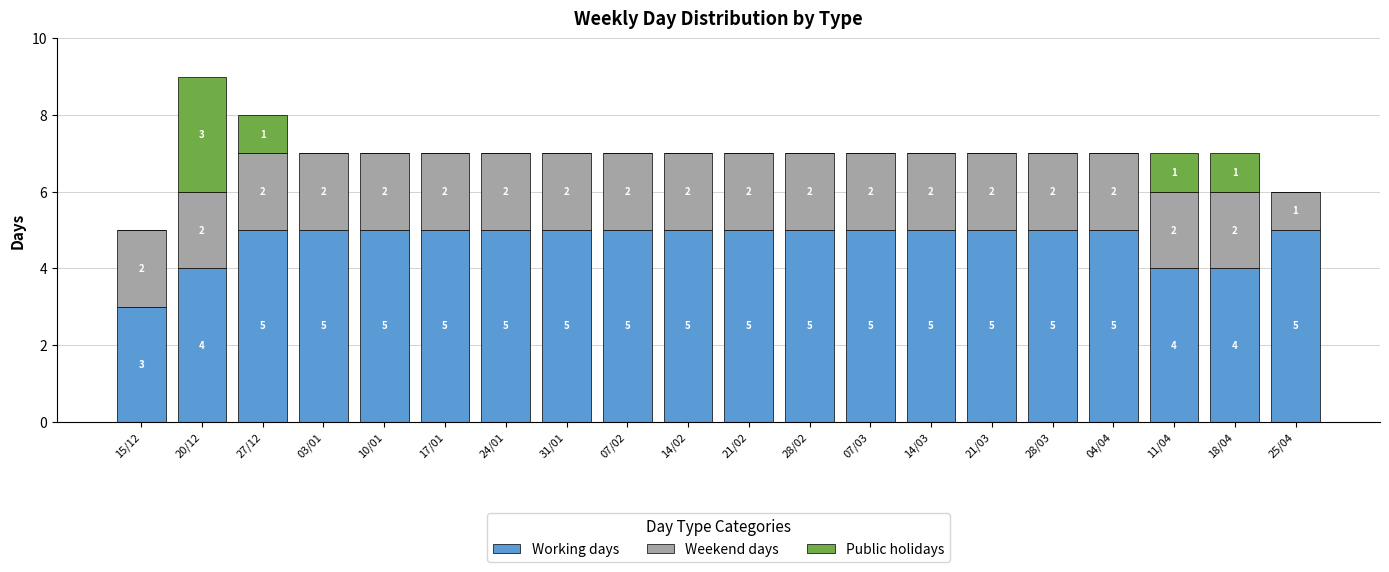

True or false: Working days has a value of 5 at 28/03.

True